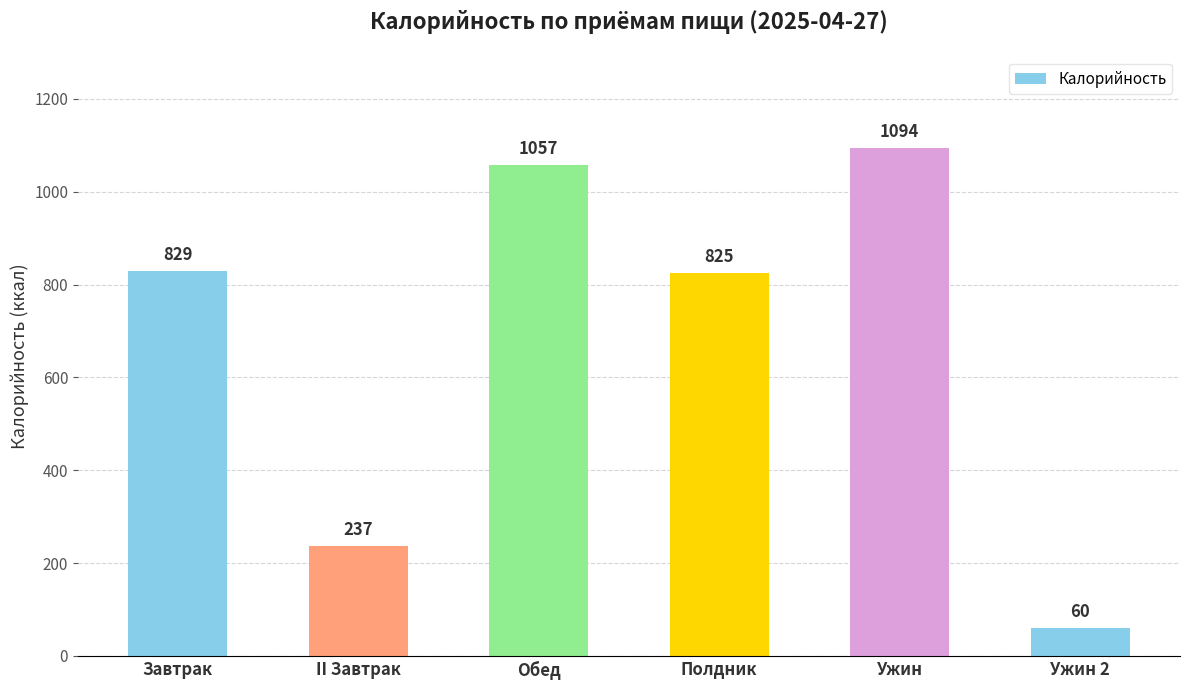

List the labels in order of value, smallest first.

Ужин 2, II Завтрак, Полдник, Завтрак, Обед, Ужин